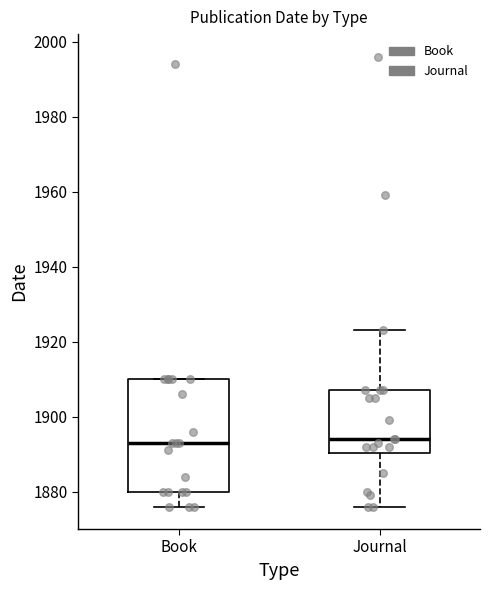

Reading left to right, read every box against the y-axis: the position of its median line, the range the box covers, and the ends of its whiskers. The values are not printed on the chart, so give them approximately, as read against the axis.

Book: median 1894, box 1880 to 1910, whiskers 1876 to 1910
Journal: median 1894, box 1890 to 1908, whiskers 1876 to 1924